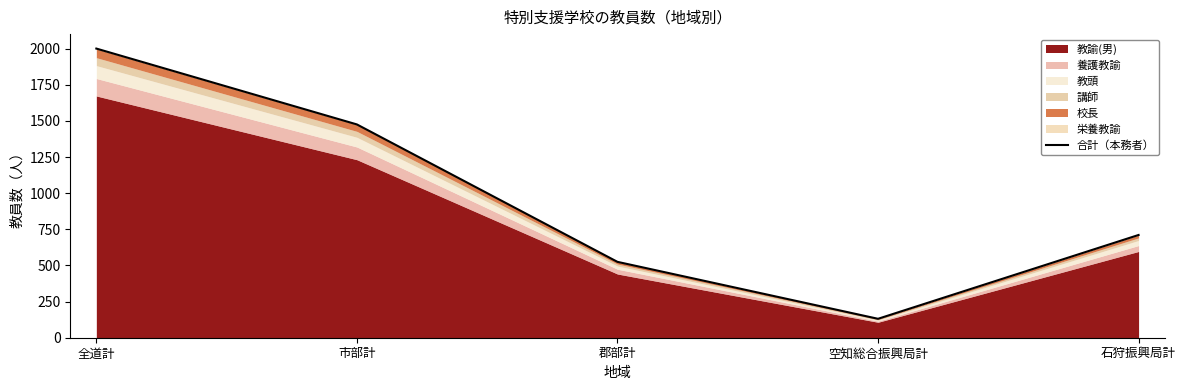

Count the number of categories in the chart.

5